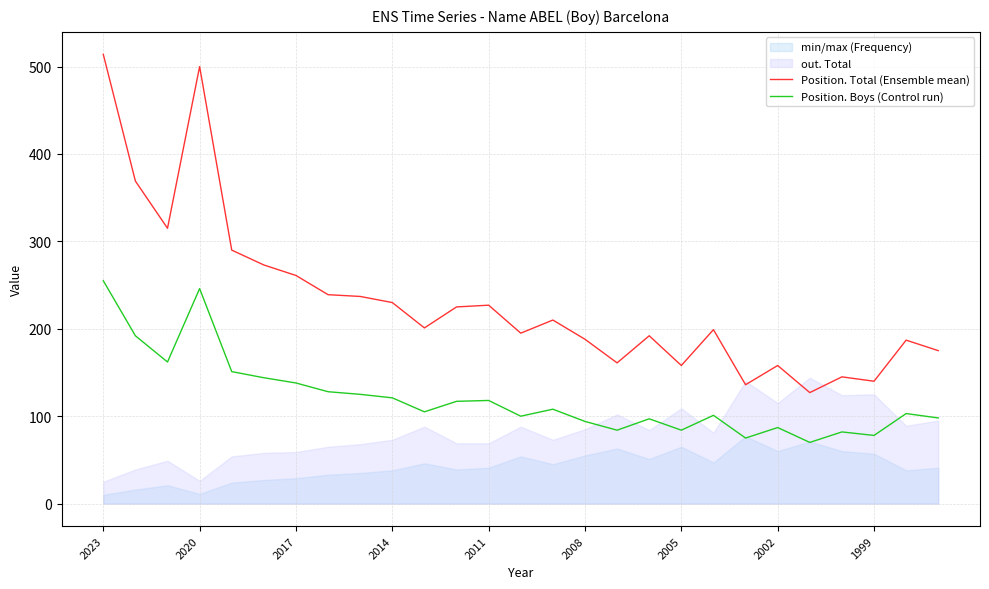

How many values in the Position. Boys series are below 105?

13